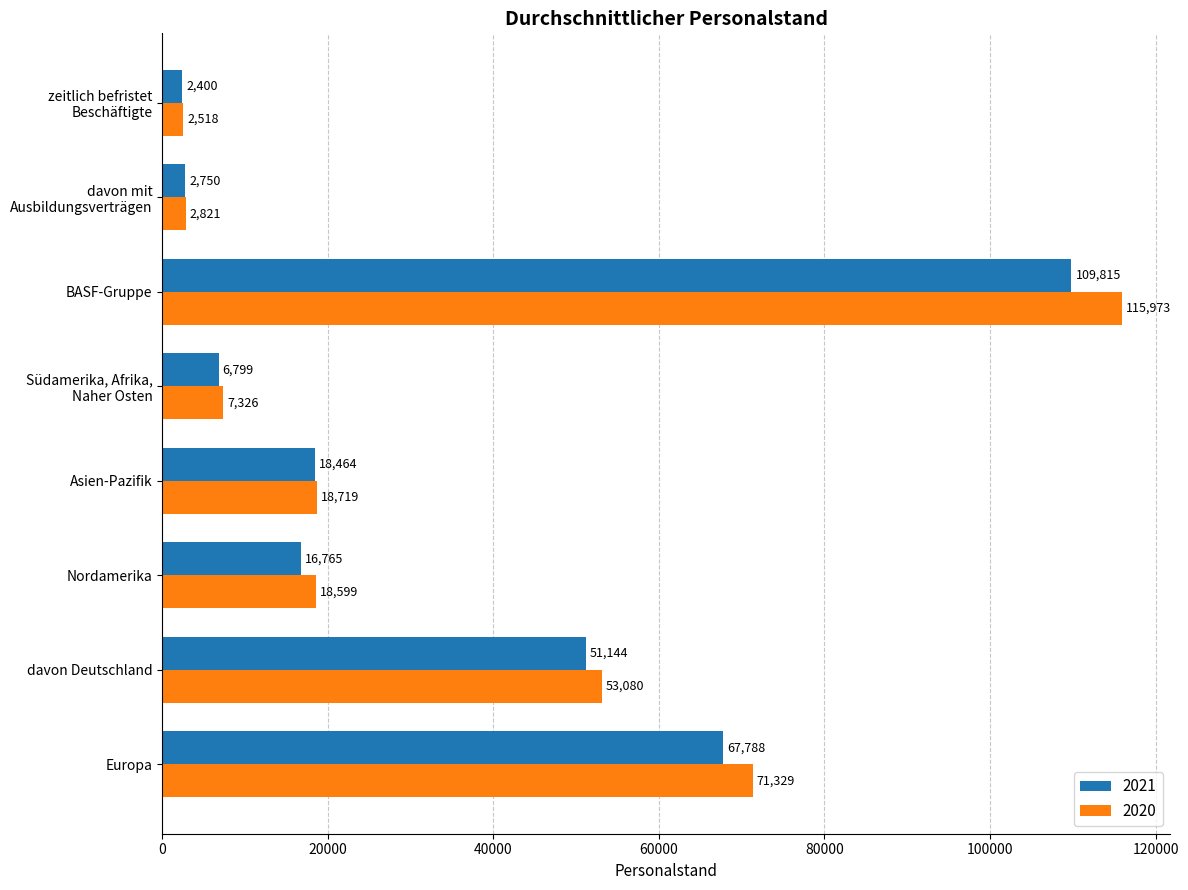

Rank the series by their maximum value, from highest to lowest.

2020, 2021